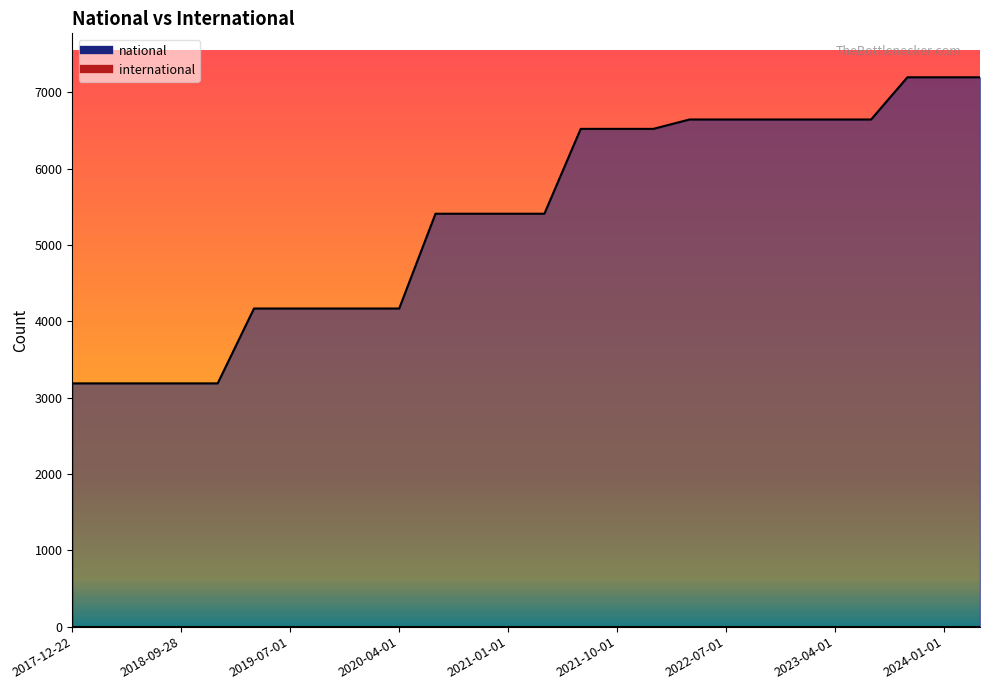

What is the greatest value displayed?

7199